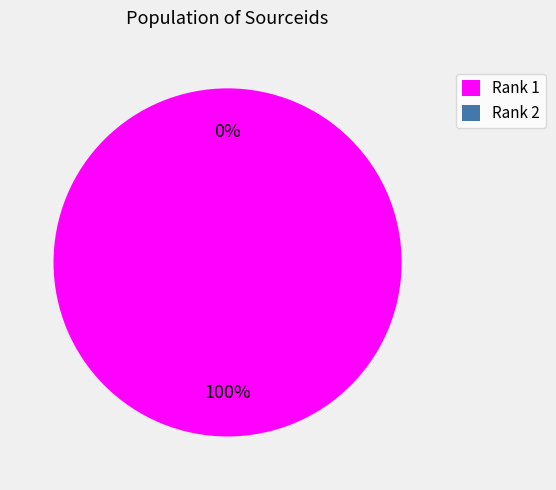

Combined, what portion of the pie is Rank 1 and Rank 2?

100.0%